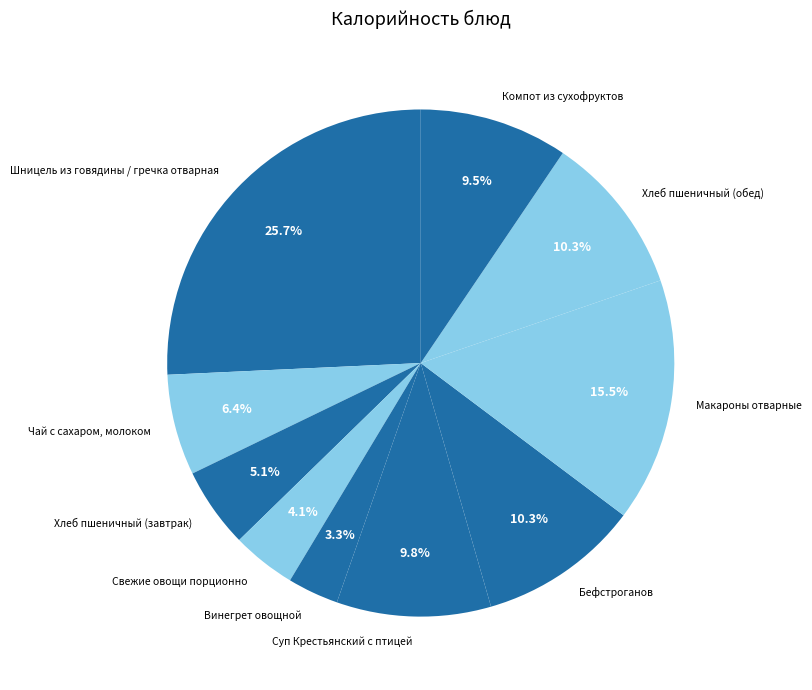

What percentage do Хлеб пшеничный (завтрак) and Хлеб пшеничный (обед) together represent?

15.4%